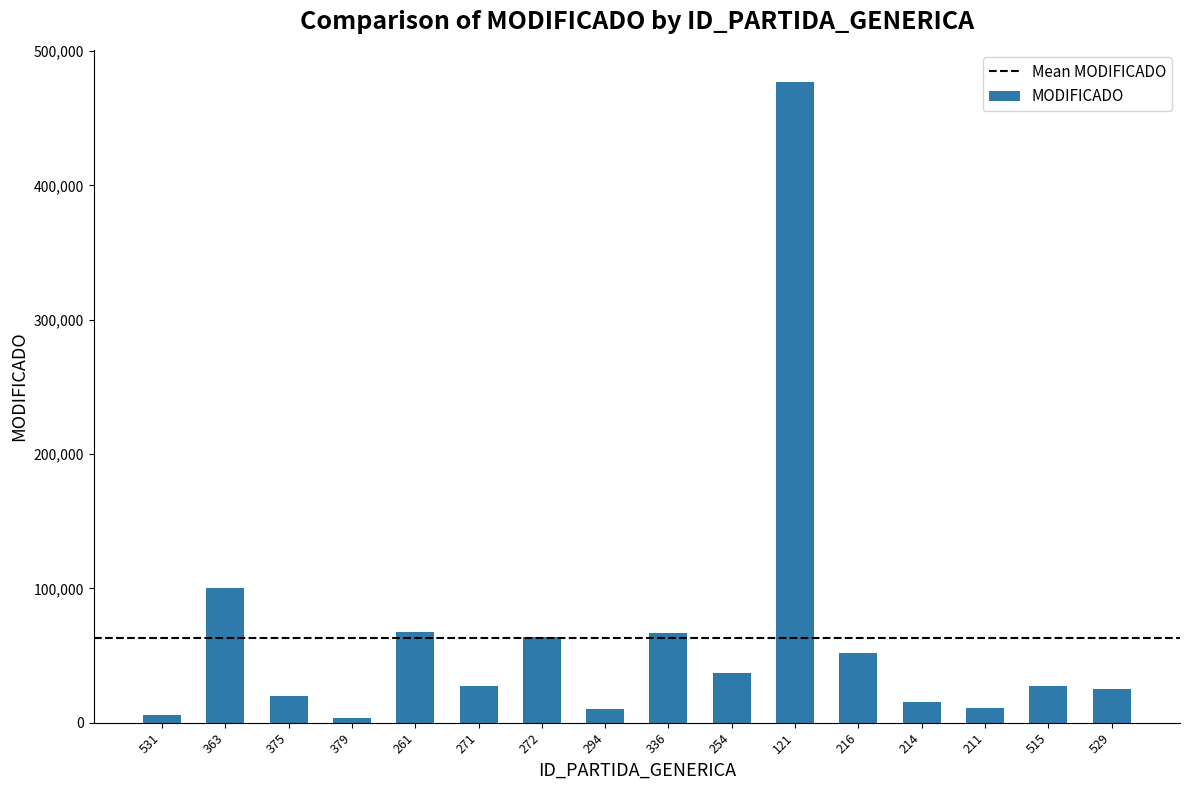

The value at 216 is 92806. True or false?

False